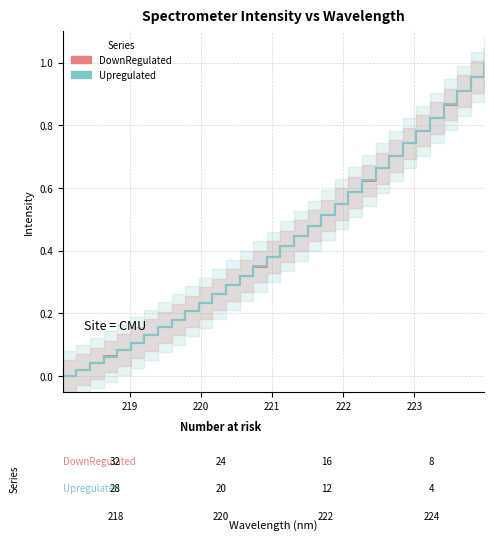

List the series in order of their peak value, lowest first.

DownRegulated, Upregulated